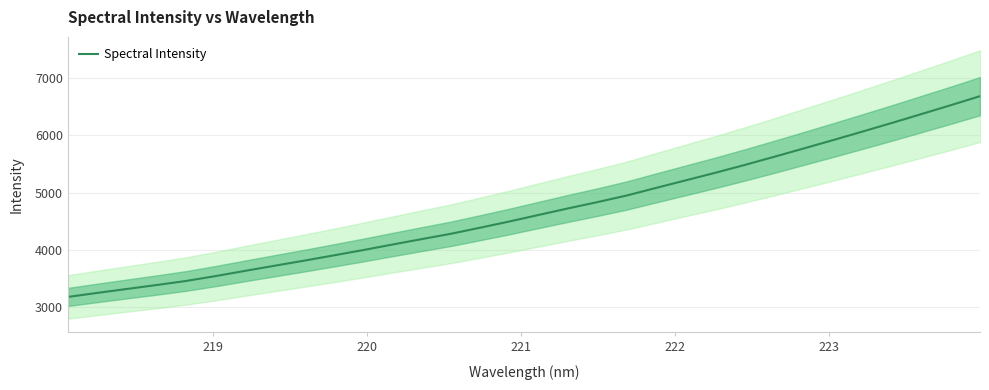

What is the lowest value of the Spectral Intensity series?

3174.7